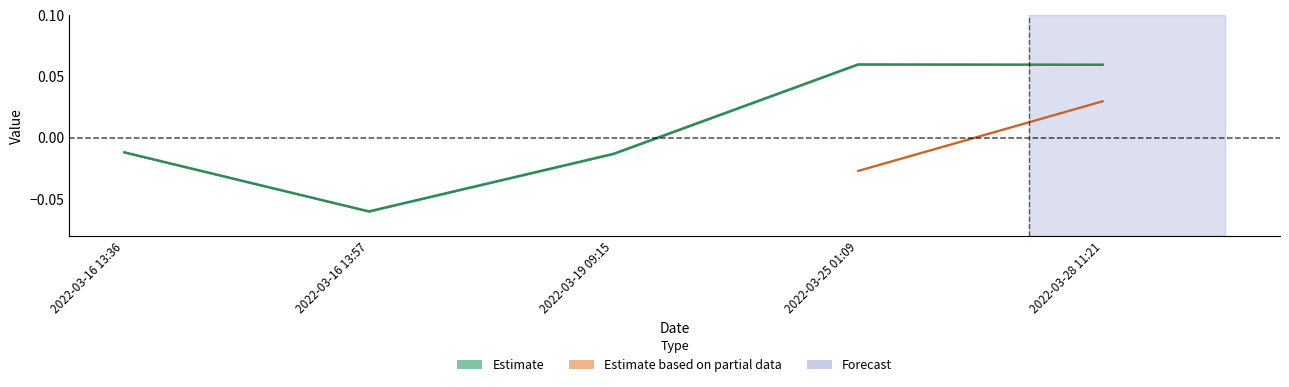

Which has a higher value, 2022-03-16 13:57 or 2022-03-16 13:36?

2022-03-16 13:36